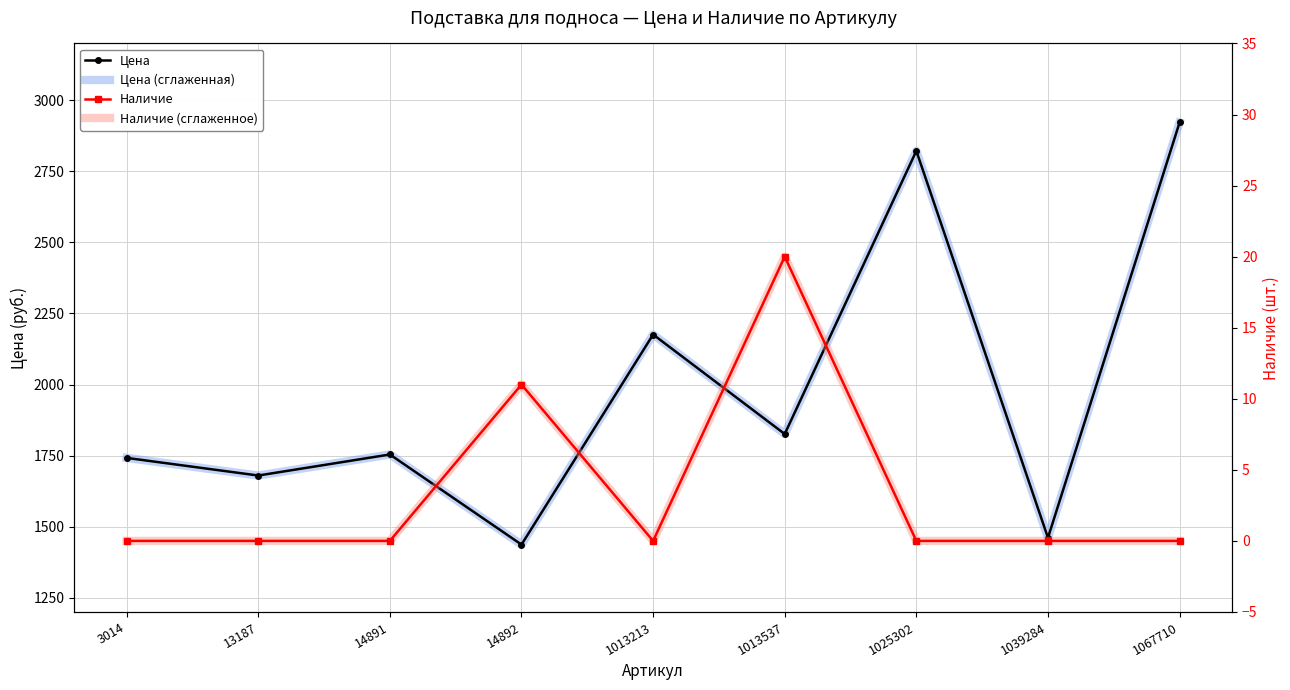

Rank the series at 3014 from highest to lowest value.

Цена, Цена (сглаженная), Наличие, Наличие (сглаженное)